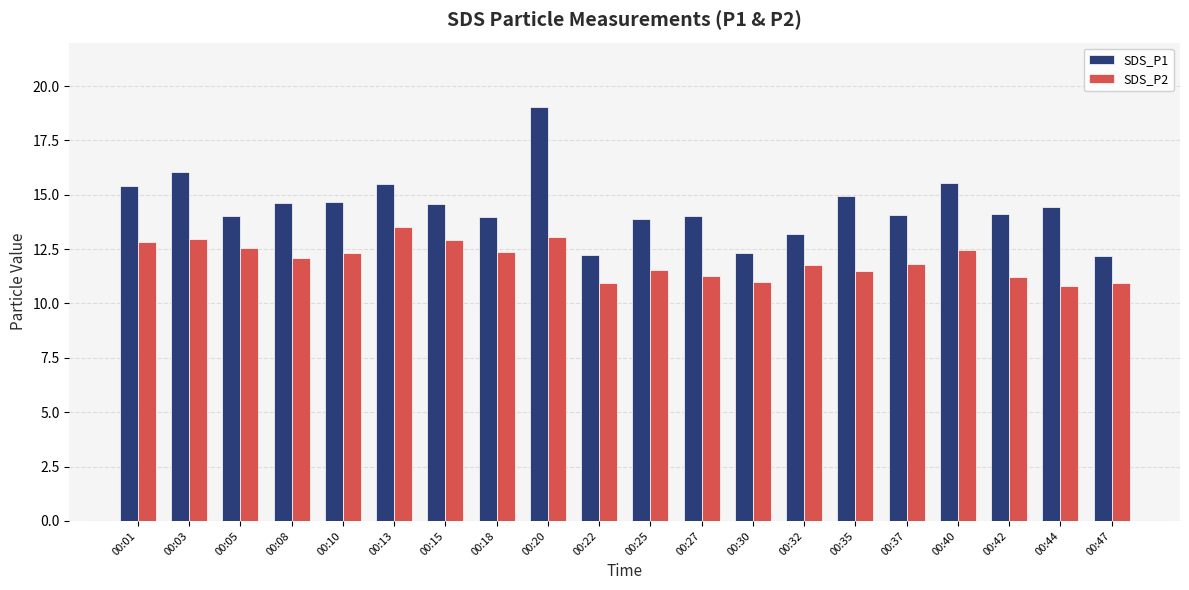

Is the value of SDS_P2 at 00:18 greater than the value of SDS_P1 at 00:10?

No